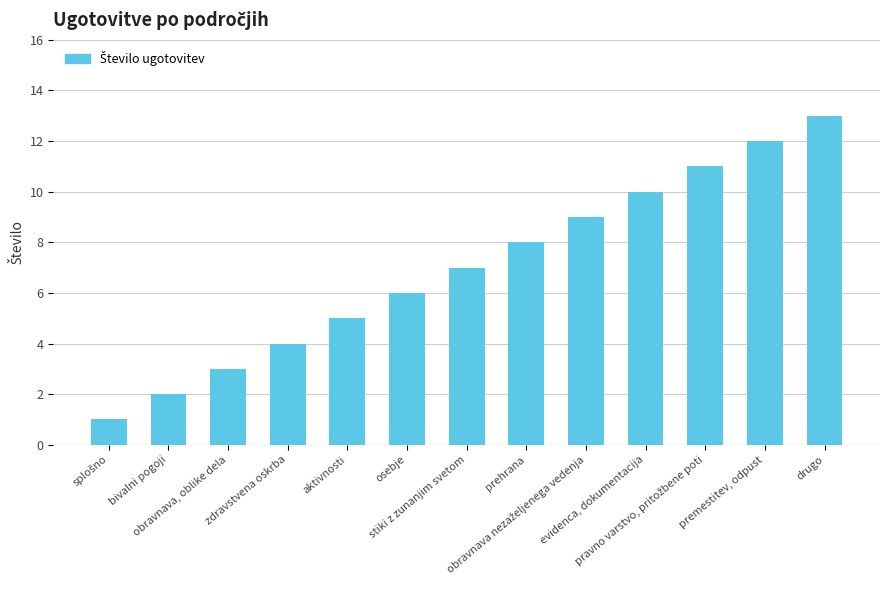

What is the difference between the maximum and second lowest values?

11